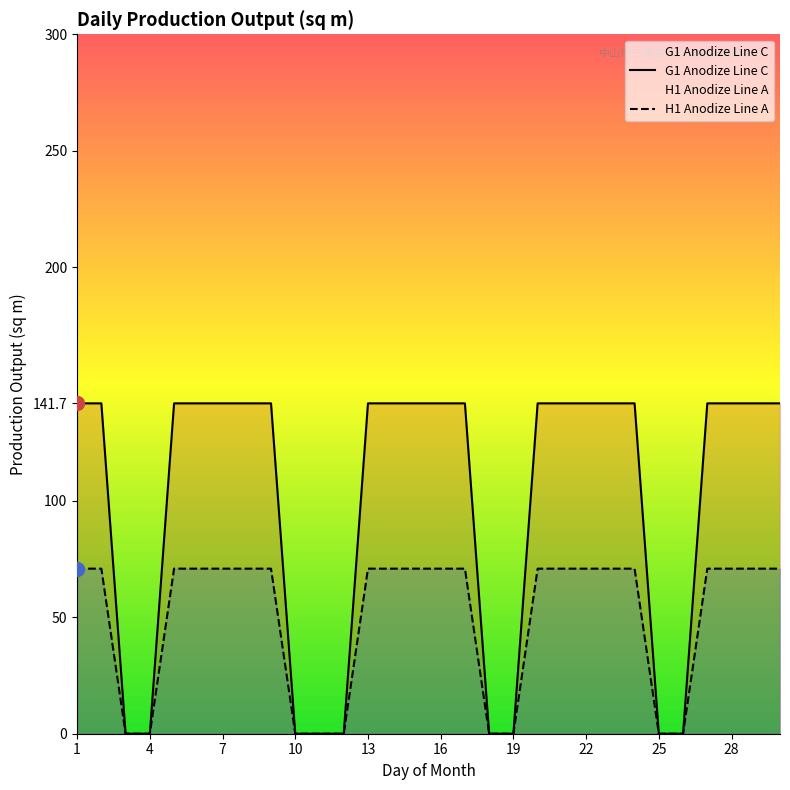

List the series in order of their overall mean, lowest first.

H1 Anodize Line A, G1 Anodize Line C